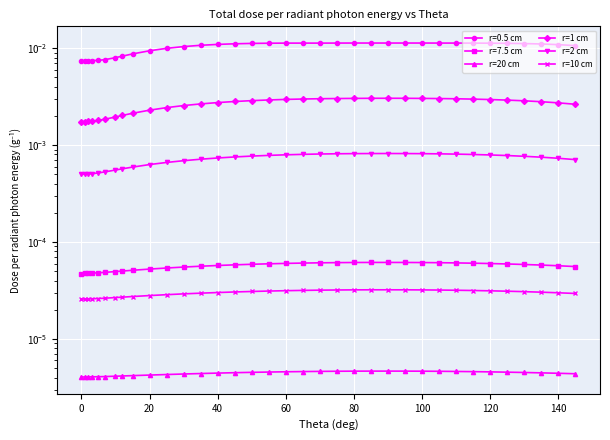

The r=2 cm series shows 0.0 at 120. True or false?

True